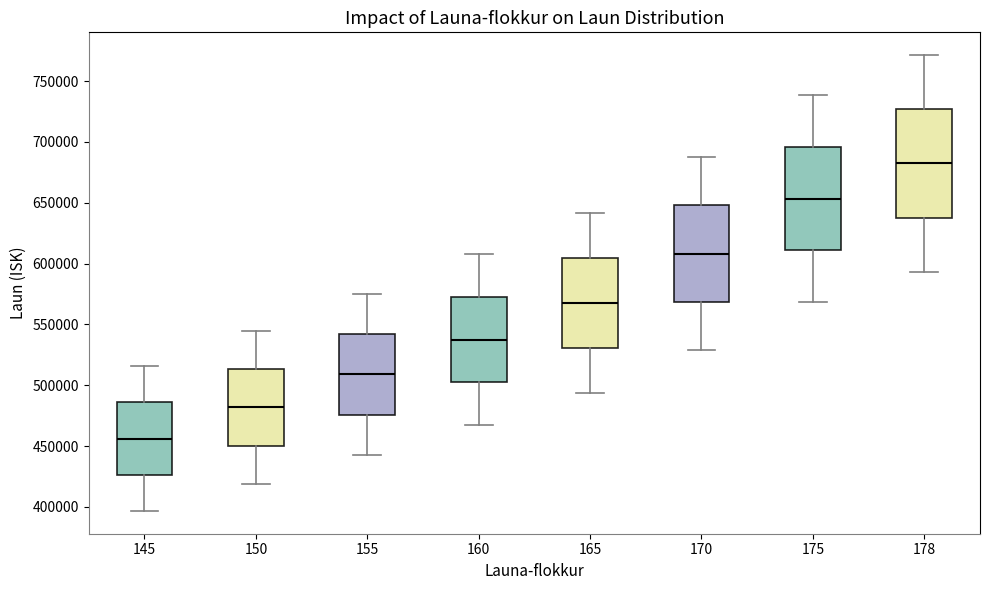

Reading left to right, read every box against the y-axis: the position of its median line, the range the box covers, and the ends of its whiskers. The values are not printed on the chart, so give them approximately, as read against the axis.

145: median 455000, box 425000 to 485000, whiskers 395000 to 515000
150: median 480000, box 450000 to 515000, whiskers 420000 to 545000
155: median 510000, box 475000 to 540000, whiskers 445000 to 575000
160: median 540000, box 505000 to 575000, whiskers 470000 to 610000
165: median 570000, box 530000 to 605000, whiskers 495000 to 640000
170: median 610000, box 570000 to 650000, whiskers 530000 to 685000
175: median 655000, box 610000 to 695000, whiskers 570000 to 740000
178: median 680000, box 640000 to 725000, whiskers 595000 to 770000